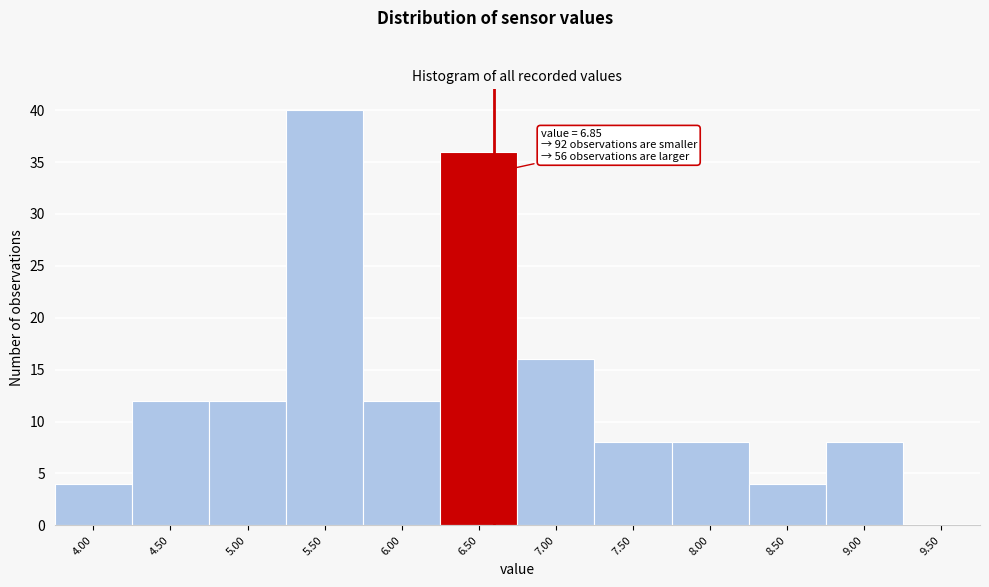

Reading right to left, list all the values displayed in this chart.

9.50=0	9.00=8	8.50=4	8.00=8	7.50=8	7.00=16	6.50=36	6.00=12	5.50=40	5.00=12	4.50=12	4.00=4